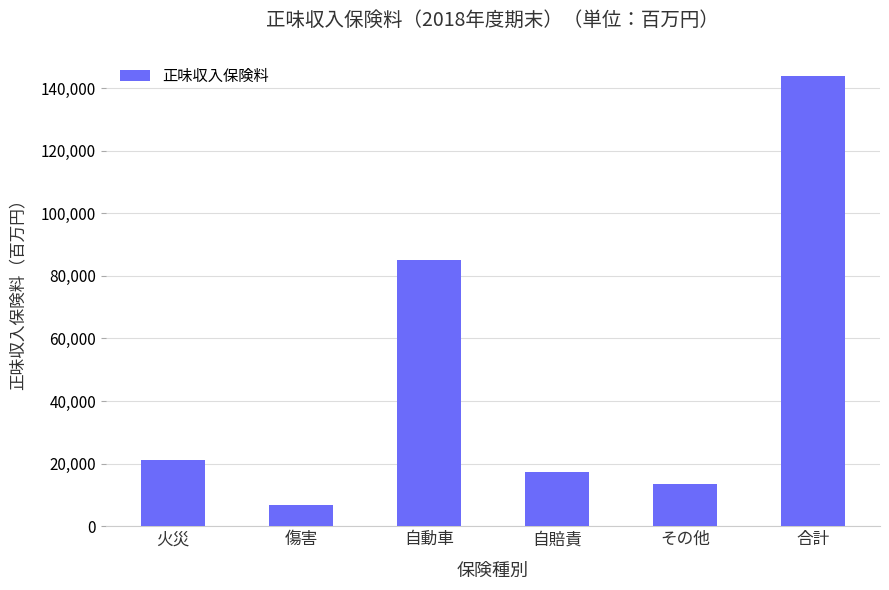

What is the minimum value shown in the chart?

6910